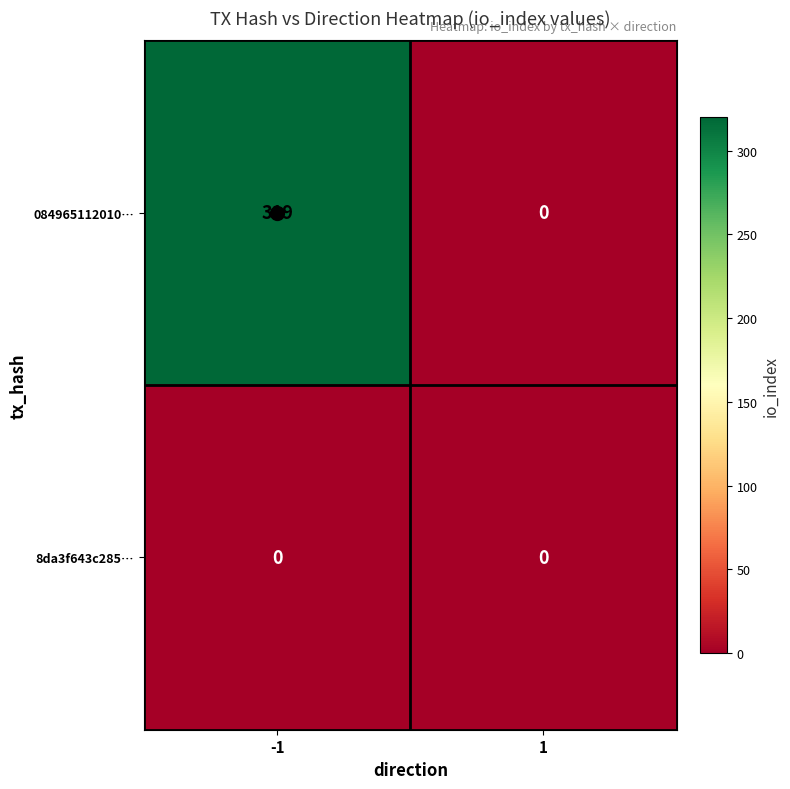

Rank the series by their maximum value, from highest to lowest.

084965112010…, 8da3f643c285…